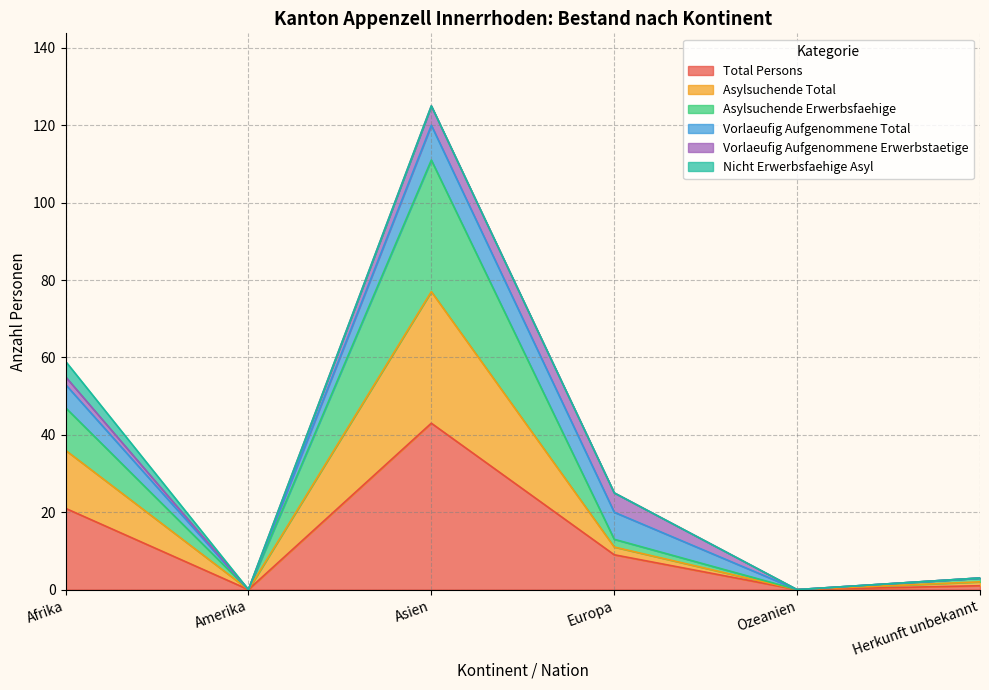

True or false: Total Persons and Asylsuchende Total cross at least once.

False